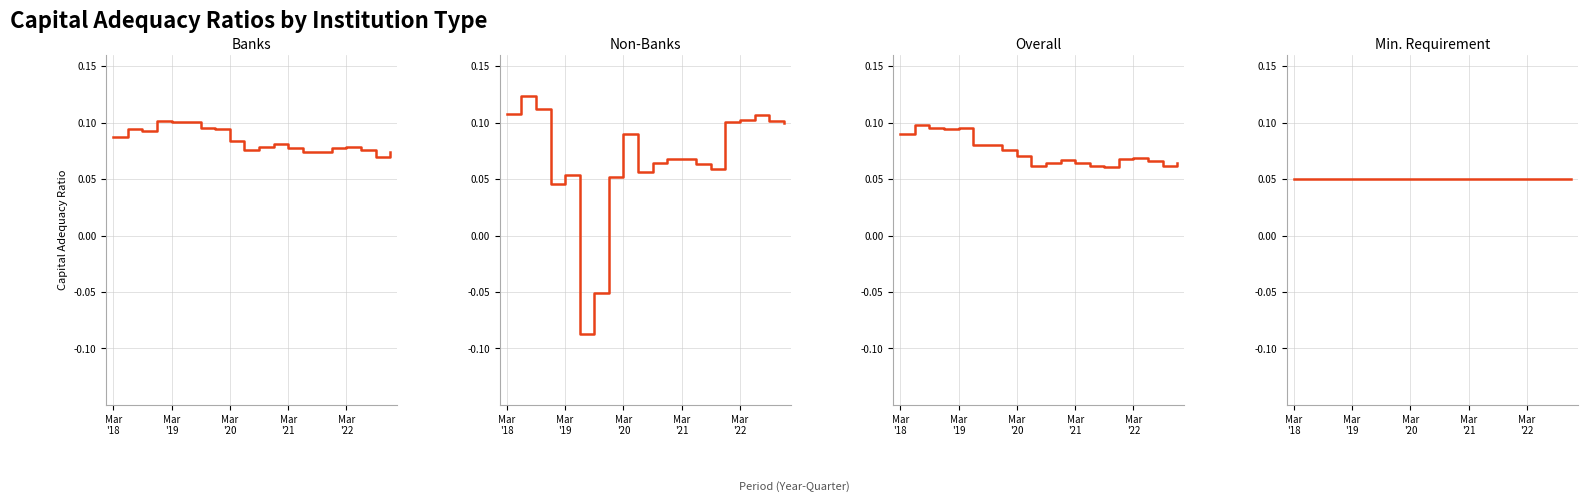

Which series has the widest spread of values?

Non-Banks